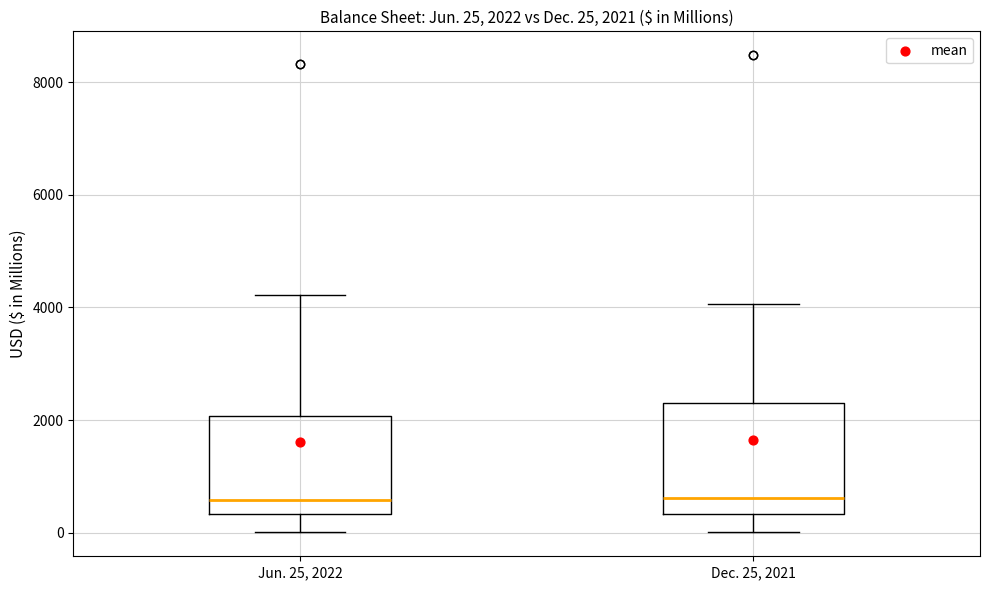

Which box is the tallest, from its lower edge to its upper edge?

Dec. 25, 2021